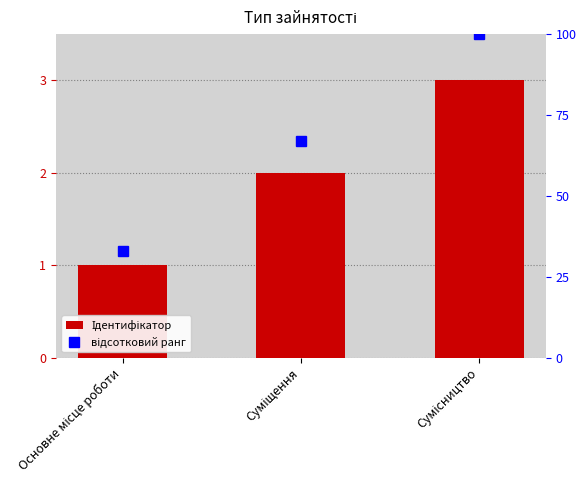

What are all the series names shown in the legend?

Ідентифікатор, відсотковий ранг